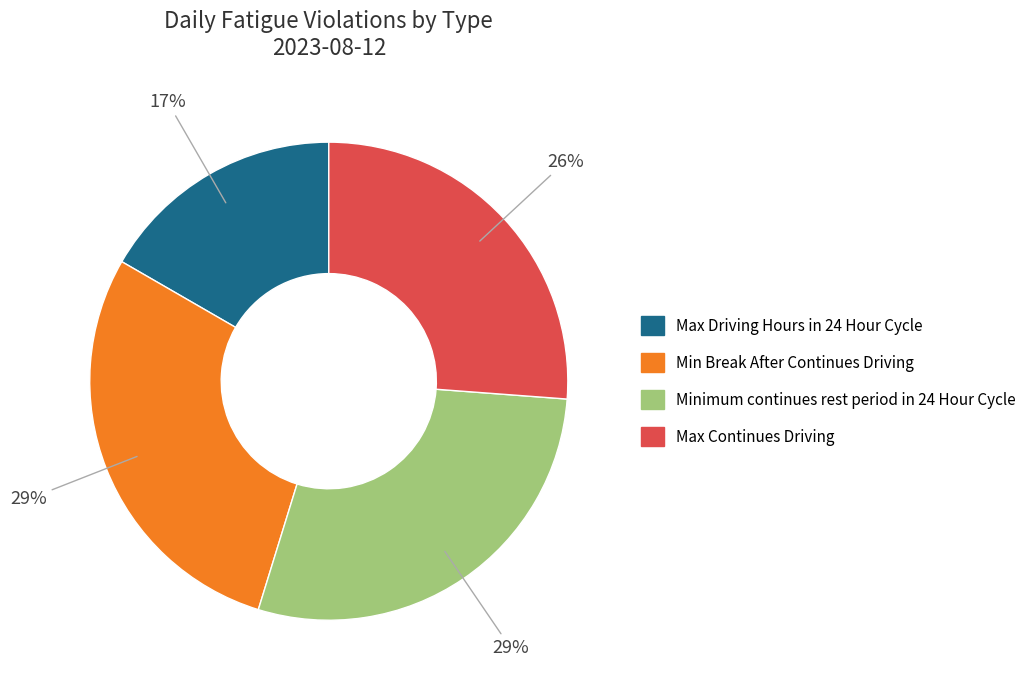

The Min Break After Continues Driving slice represents 29% of the pie. True or false?

True